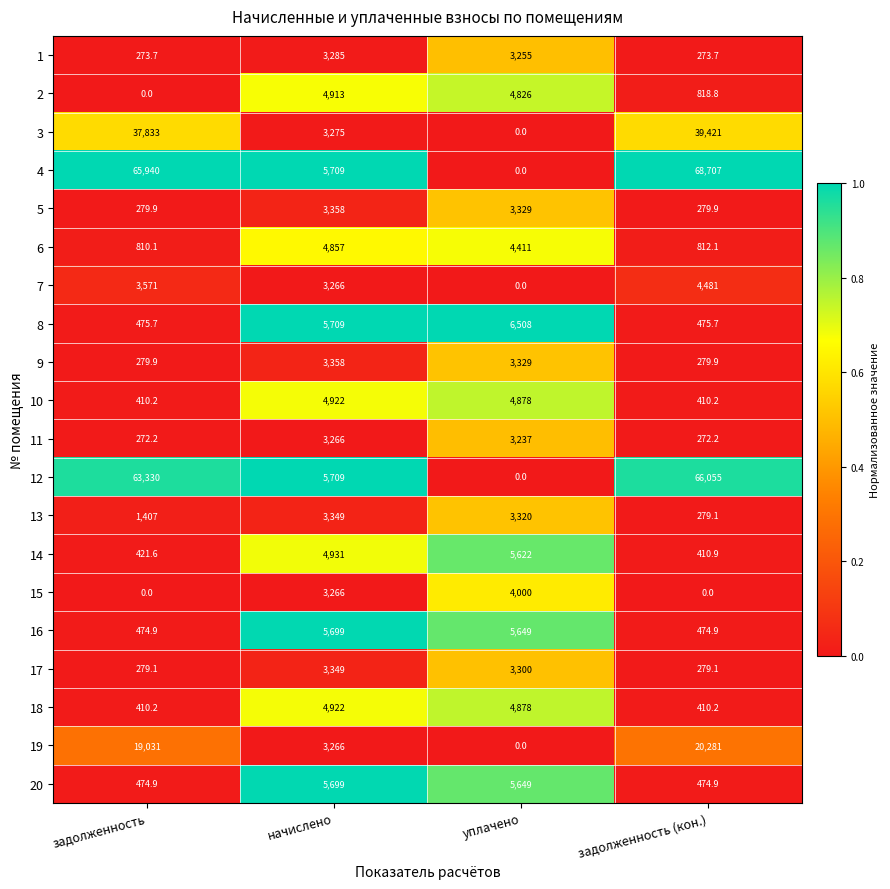

Count the number of categories in the chart.

4